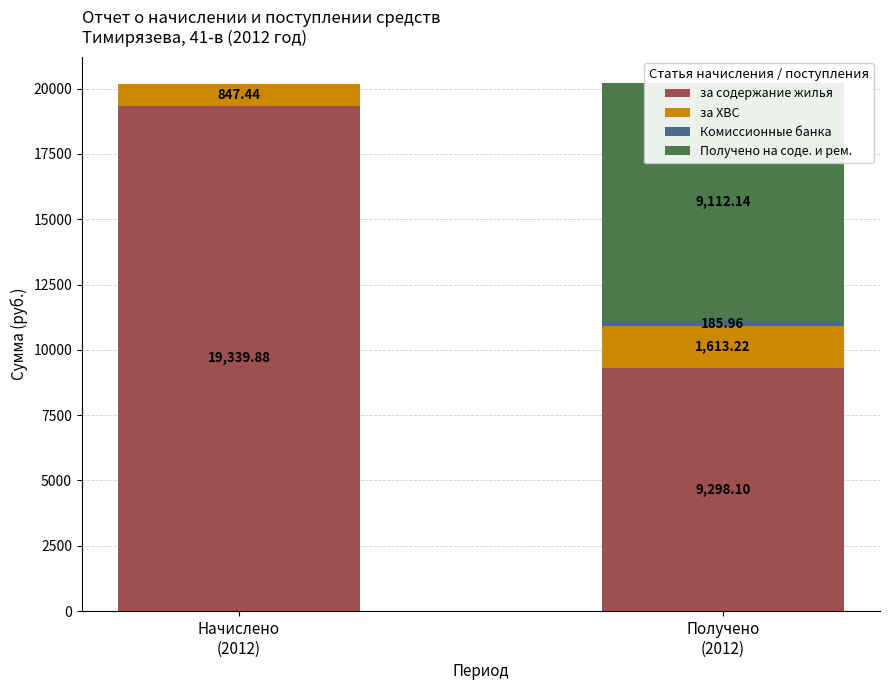

Reading right to left, extract all data points from this chart.

за содержание жилья: Получено
(2012)=9298.1	Начислено
(2012)=19339.9
за ХВС: Получено
(2012)=1613.2	Начислено
(2012)=847.4
Комиссионные банка: Получено
(2012)=186.0	Начислено
(2012)=0.0
Получено на соде. и рем.: Получено
(2012)=9112.1	Начислено
(2012)=0.0